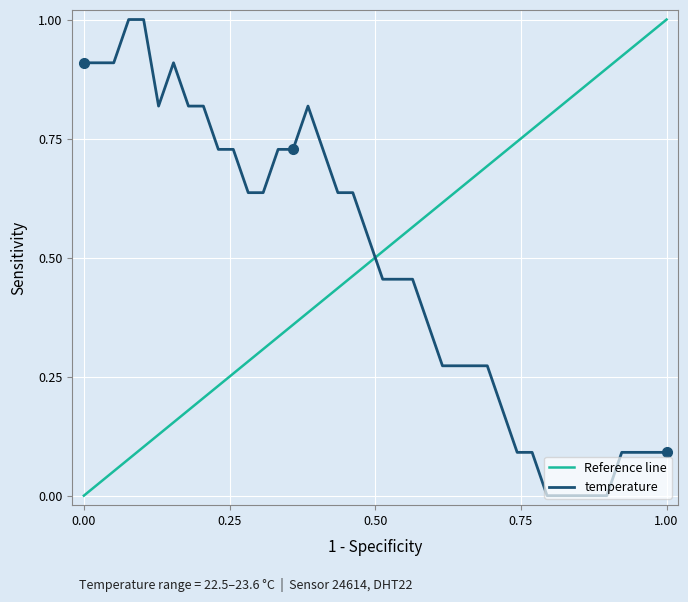

What is the greatest value displayed?

1.0